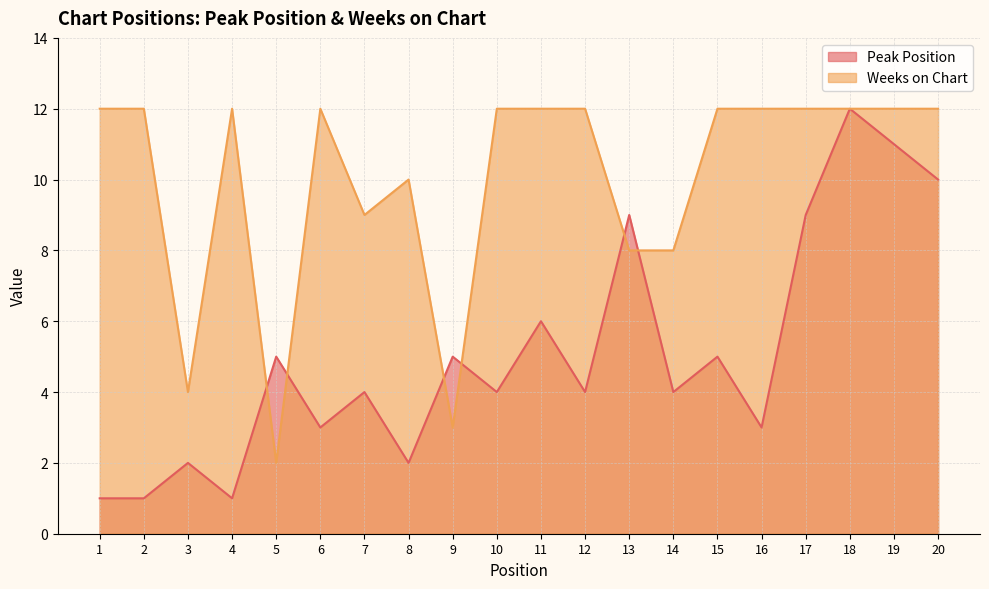

How many data points in Weeks on Chart are less than 12?

7